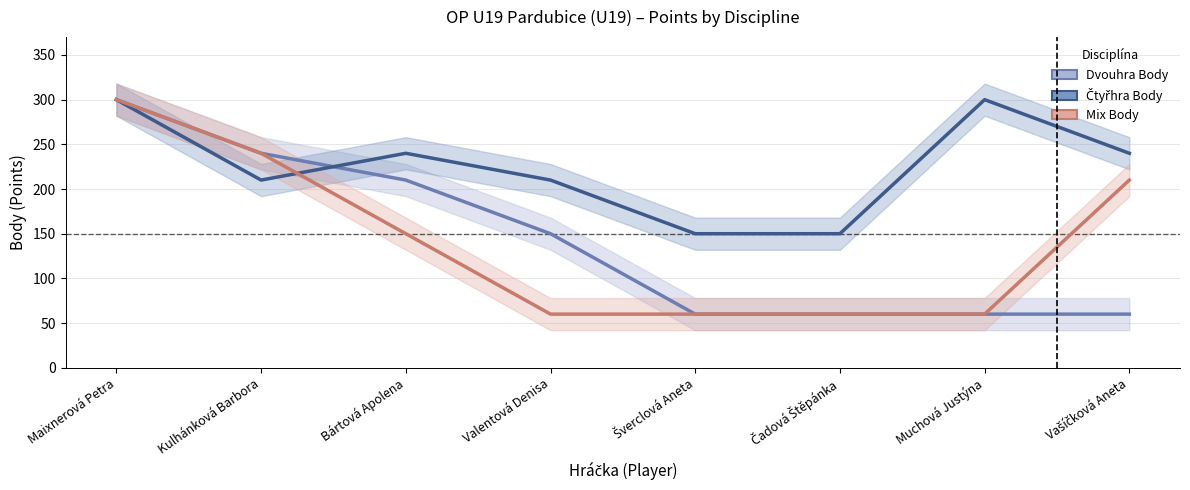

Which series has the largest total across all categories?

Čtyřhra Body